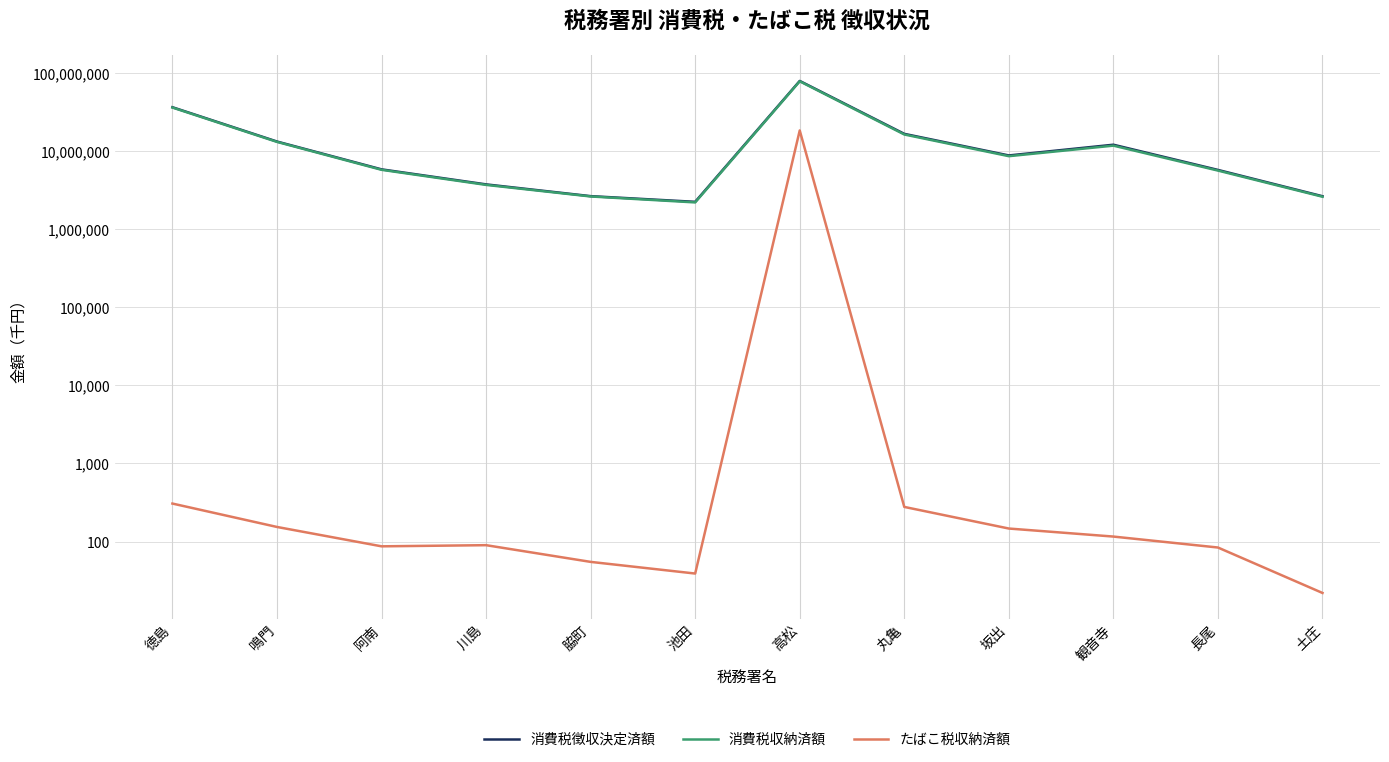

What is the difference between the second highest and minimum values in the たばこ税収納済額 series?

285